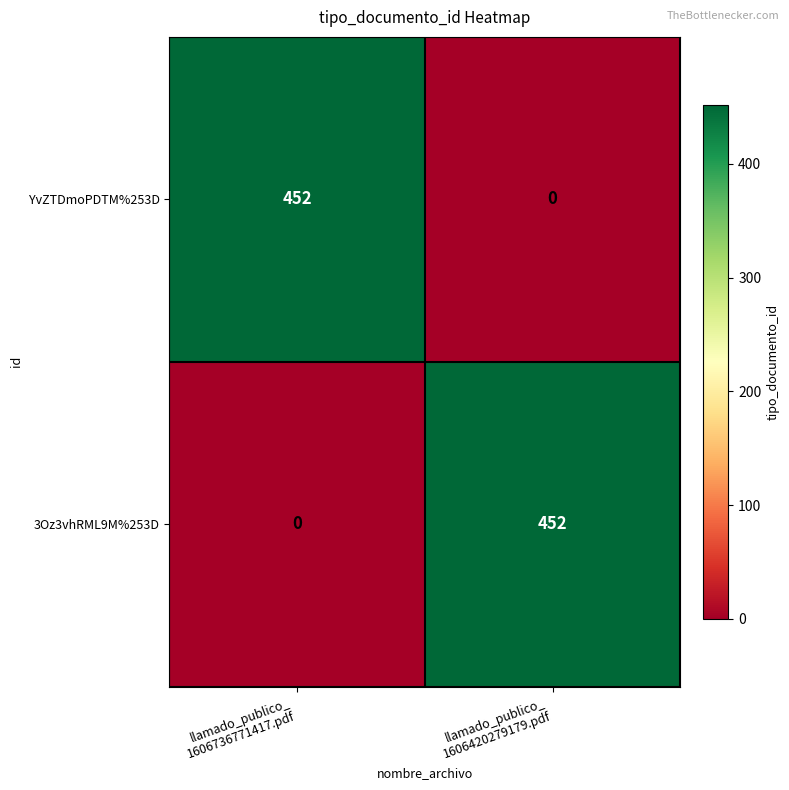

What is the average value of the 3Oz3vhRML9M%253D series?

226